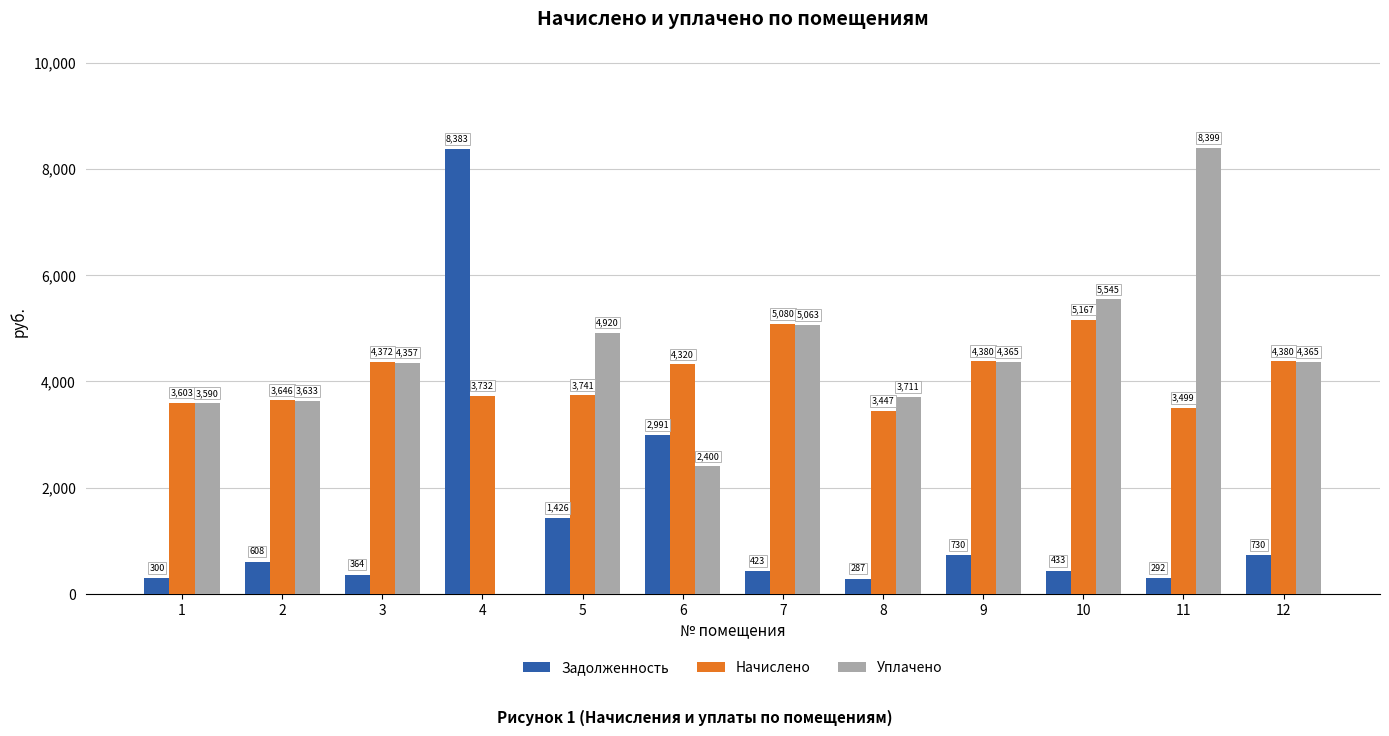

What is the sum of all Задолженность values?

16968.1